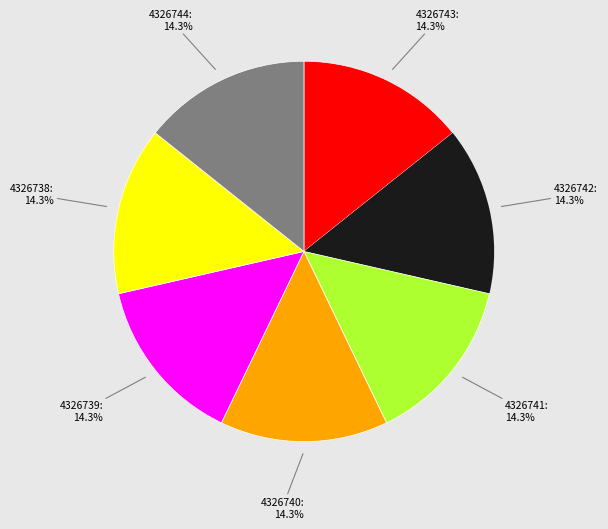

Approximately how many times larger is the value at 4326741 compared to 4326738?

1.0